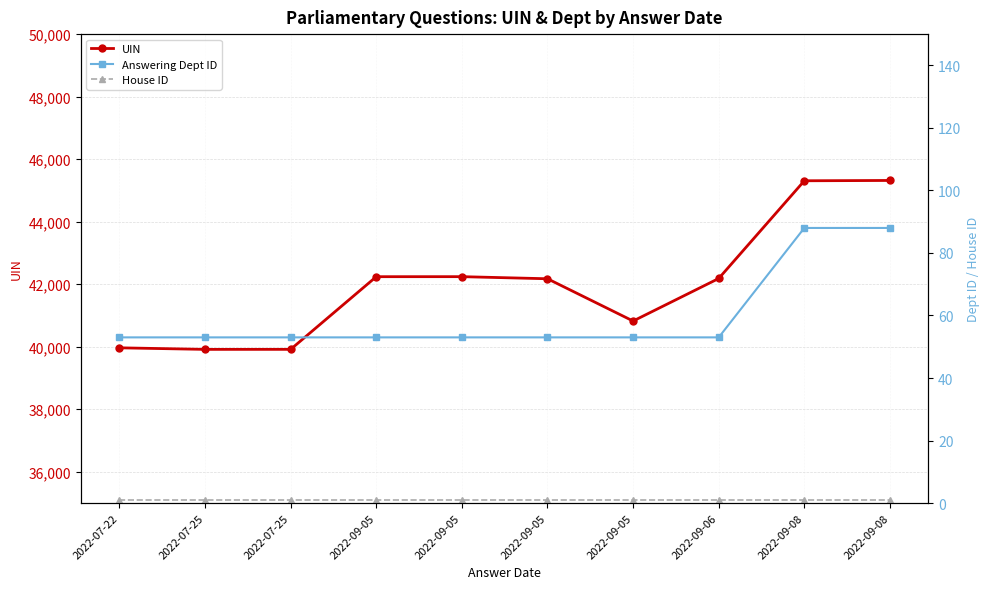

What is the spread (max minus min) of values at 2022-09-05?

42240